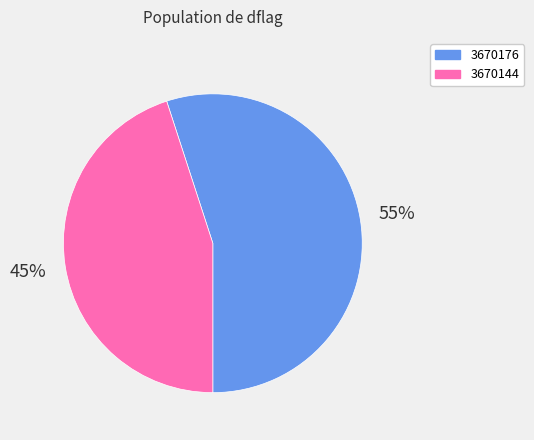

What percentage is the 3670176 slice, to the nearest percent?

55%